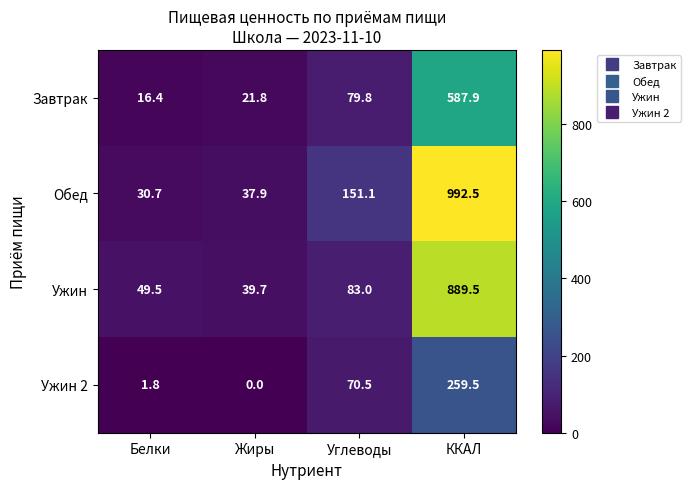

At which category is the sum across all series the highest?

ККАЛ